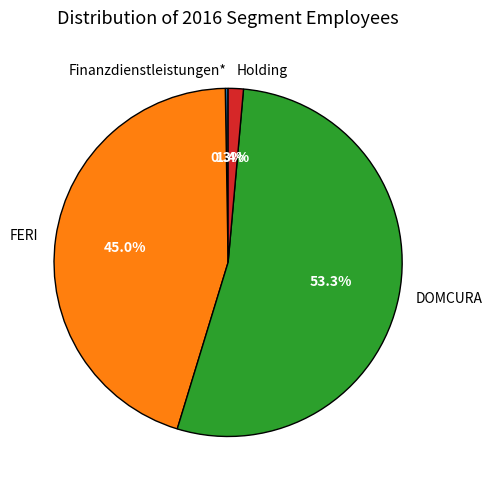

Between Holding and DOMCURA, which is larger?

DOMCURA